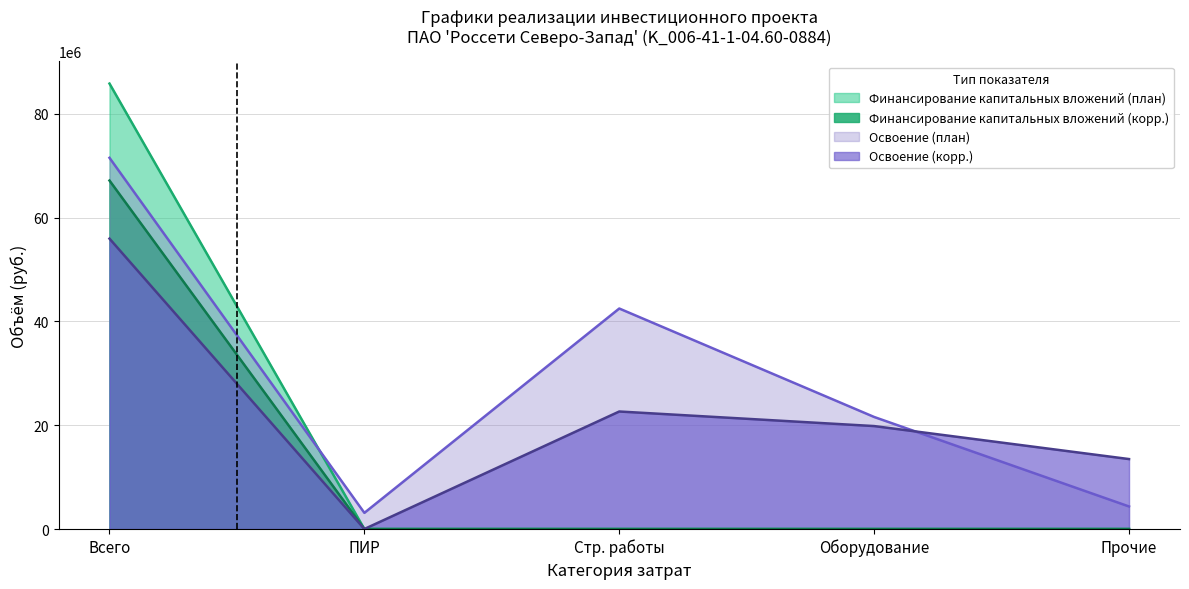

True or false: Финансирование капитальных вложений (корр.) has a value of -35285703 at ПИР.

False